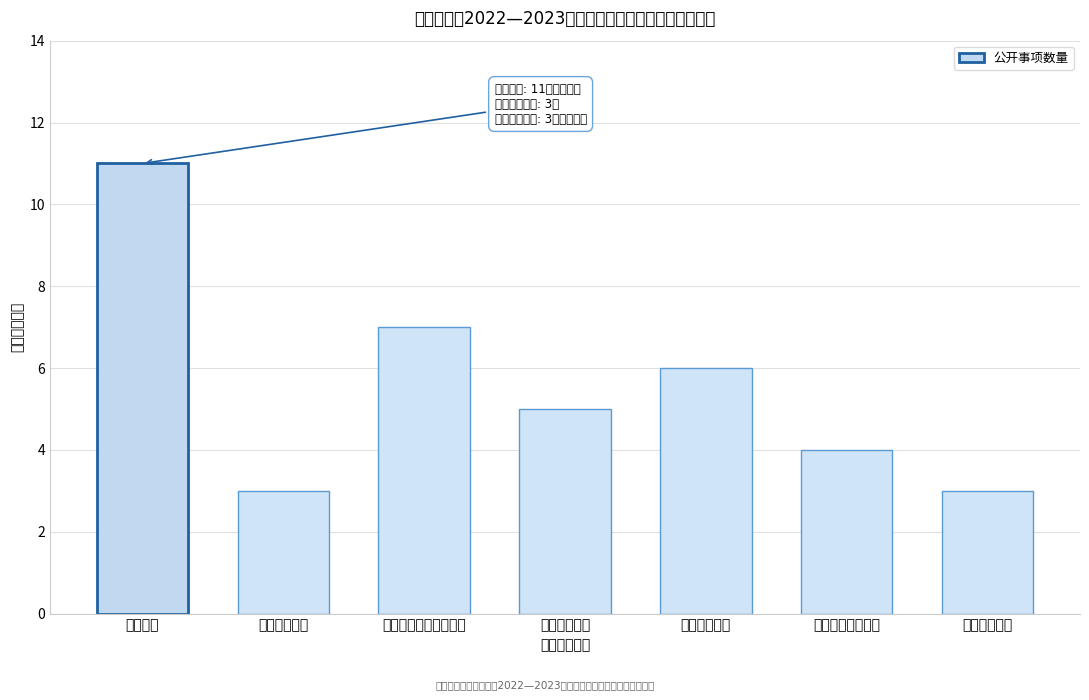

Reading left to right, transcribe all the data shown in this chart.

11	3	7	5	6	4	3